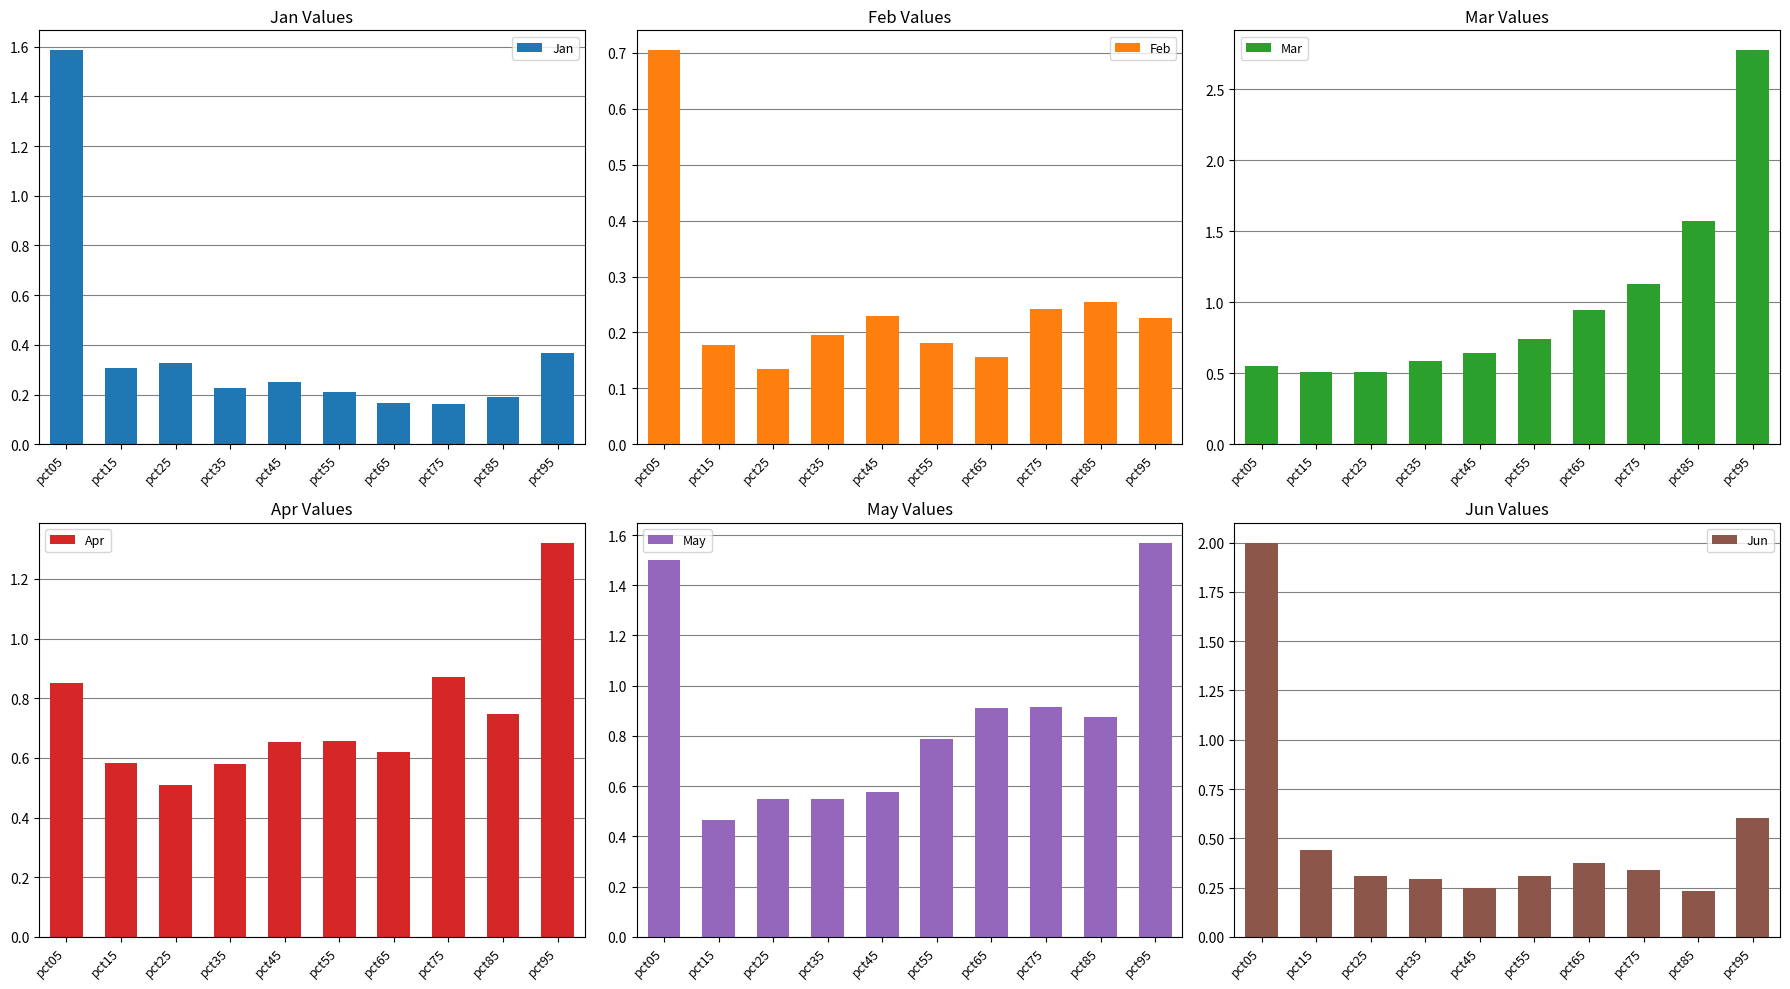

What value does the Feb series have at pct65?

0.2